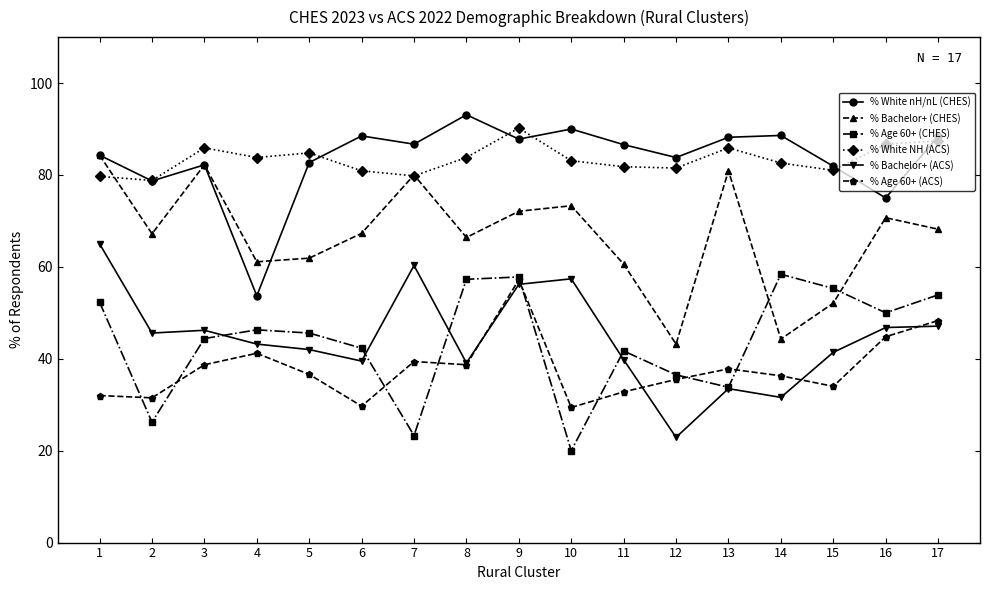

How many lines are shown in the chart?

6